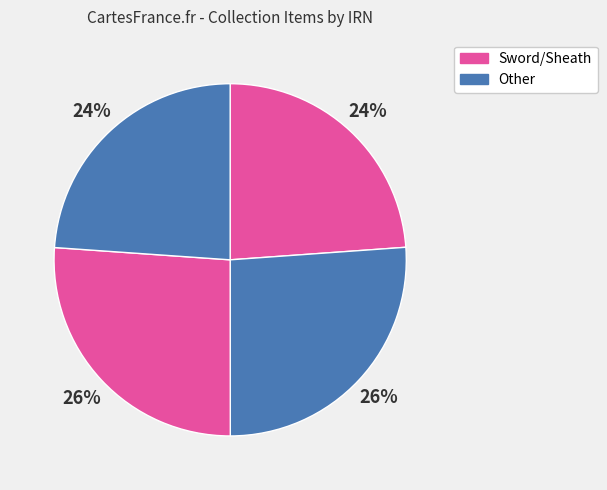

Which category has the biggest portion of the pie?

87441.nosub[1] sword